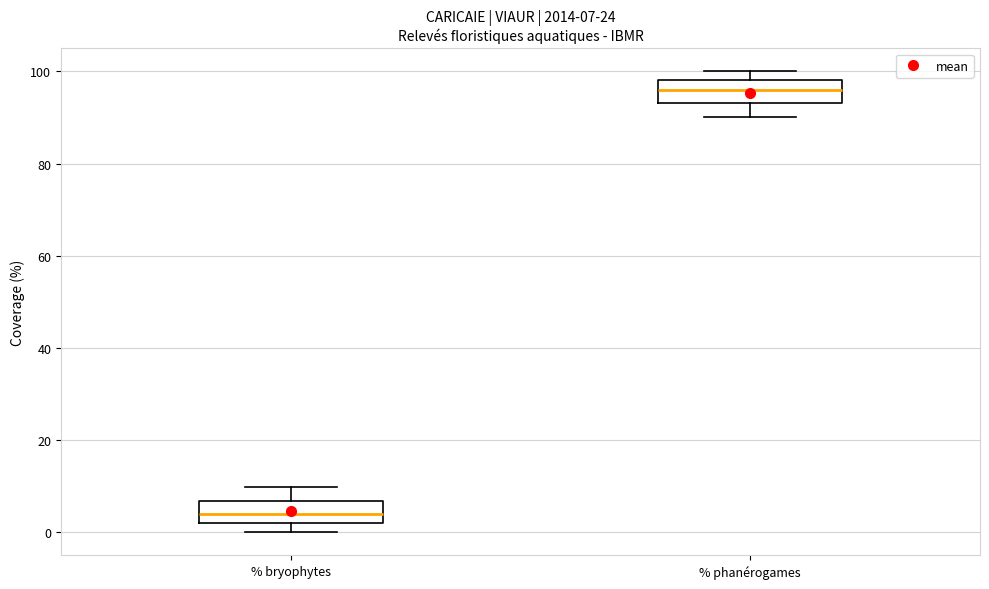

Which box has the highest median line?

% phanérogames